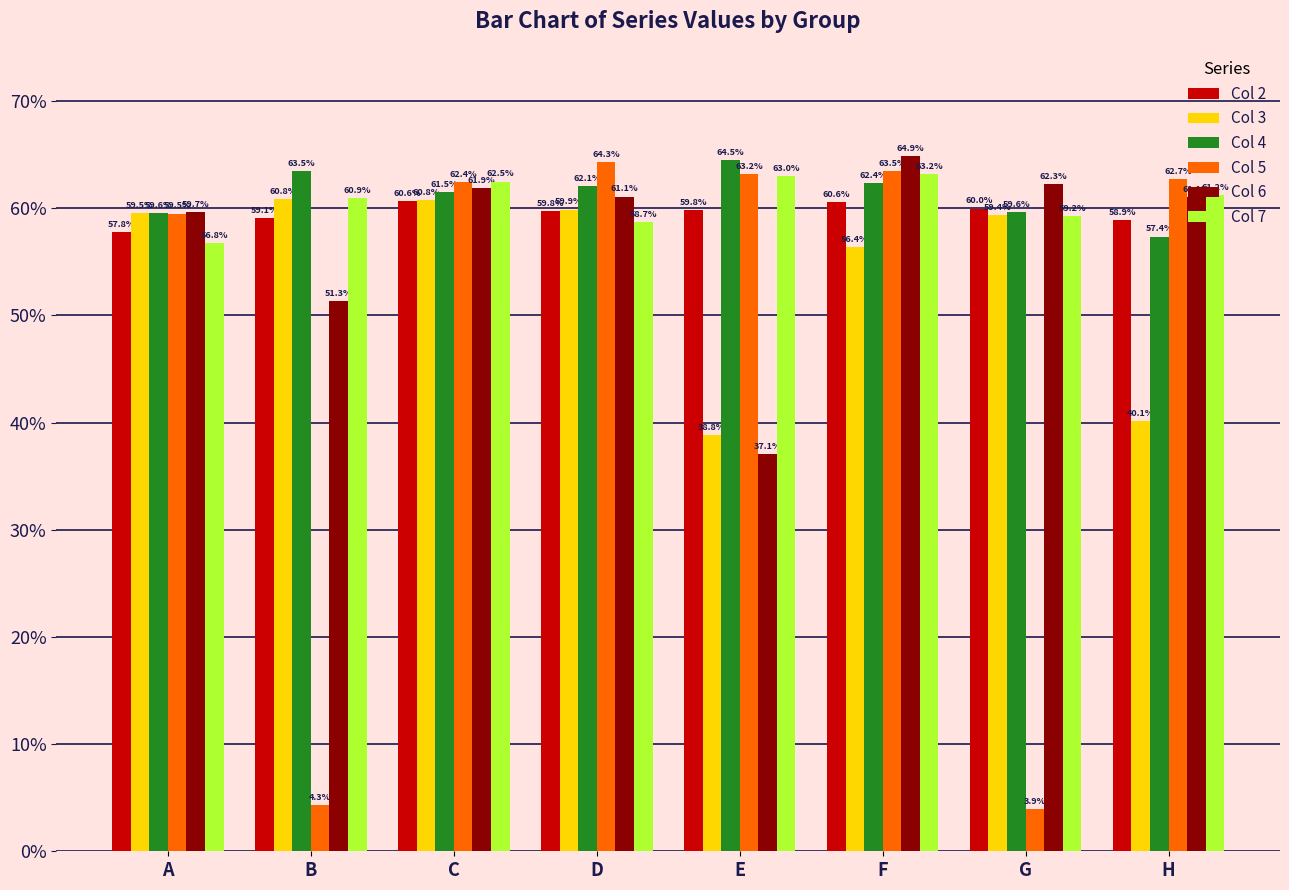

What are all the series names shown in the legend?

Col 2, Col 3, Col 4, Col 5, Col 6, Col 7